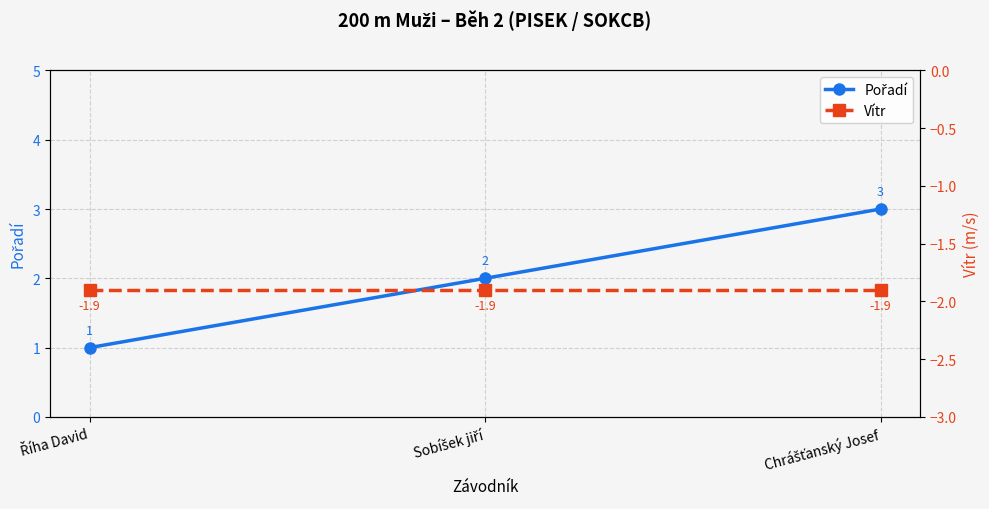

How many data points does each series have?

3